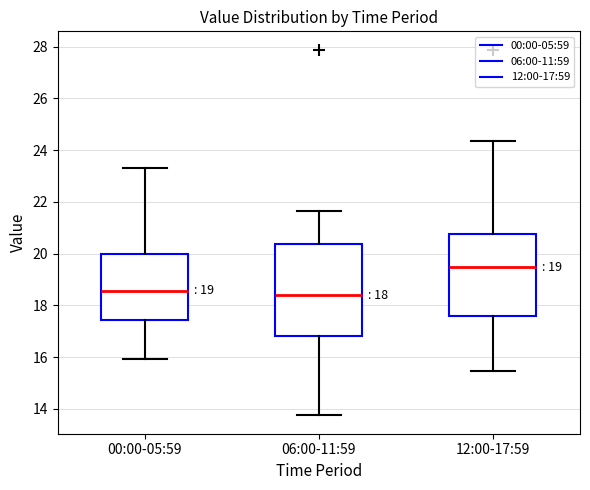

Comparing the boxes themselves (not the whiskers), which one is the tallest?

06:00-11:59